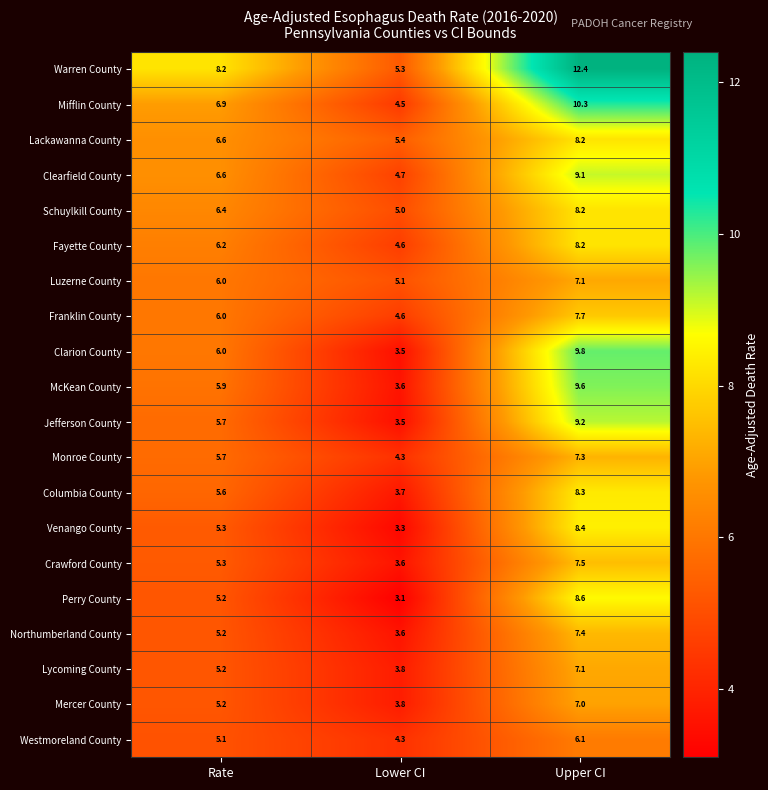

Which series has the largest total across all categories?

Warren County